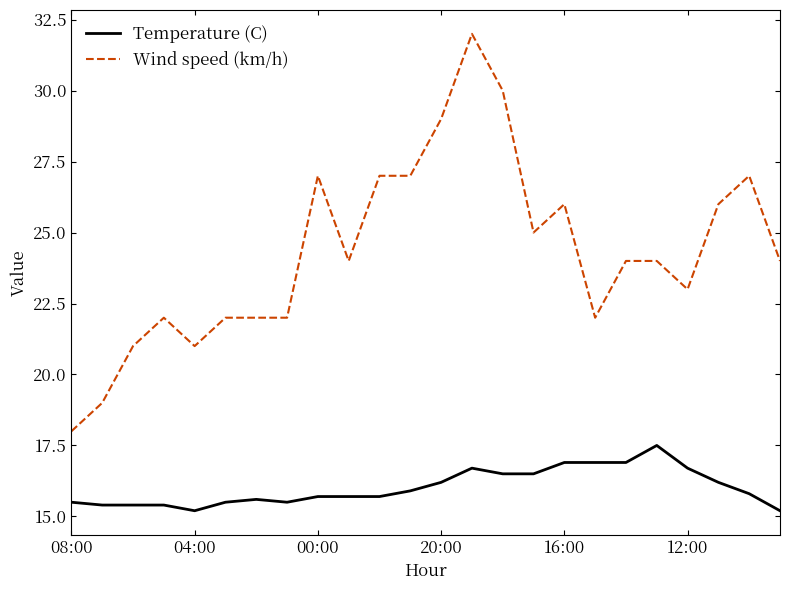

True or false: Wind speed (km/h) and Temperature (C) cross at least once.

False